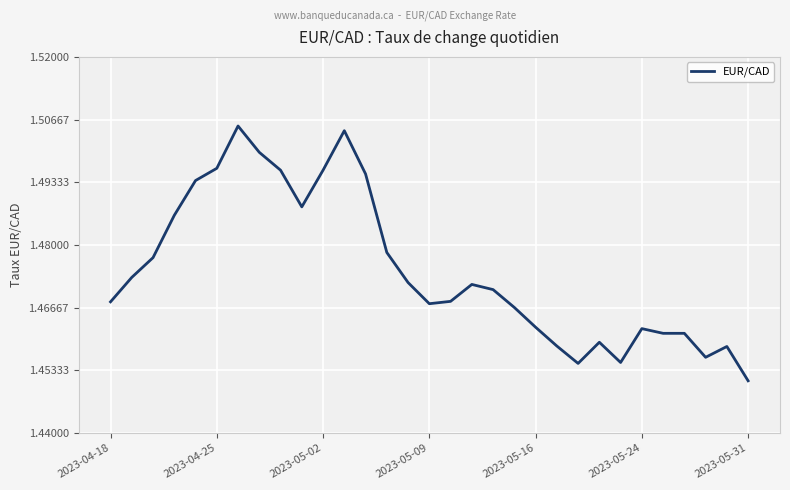

What is the value of the 2nd point from the left?

1.5